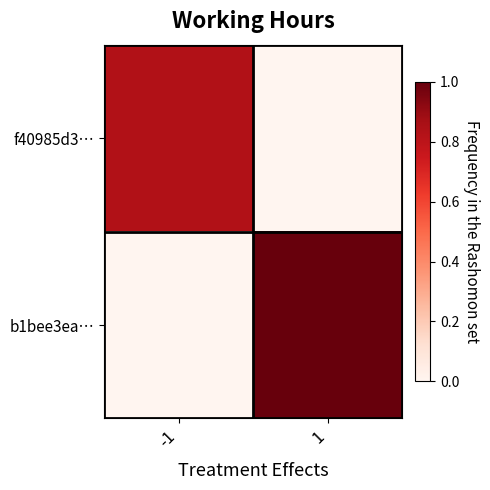

Which series changed the most between -1 and 1?

b1bee3ea…